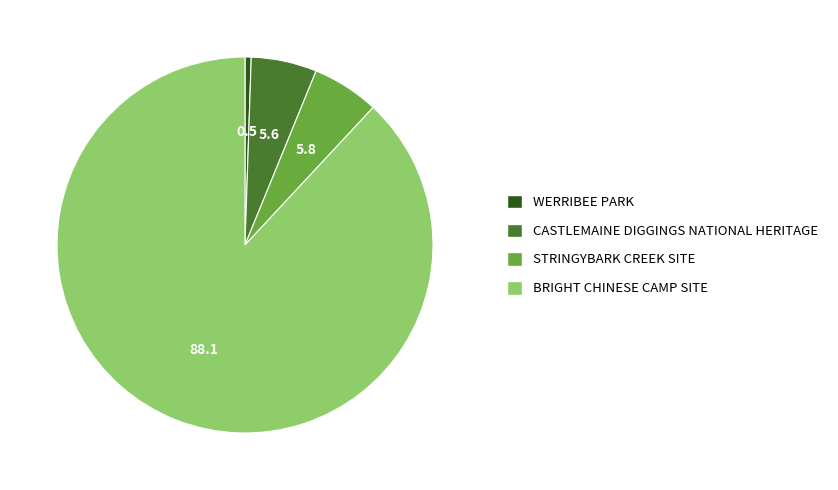

The WERRIBEE PARK slice represents 11% of the pie. True or false?

False